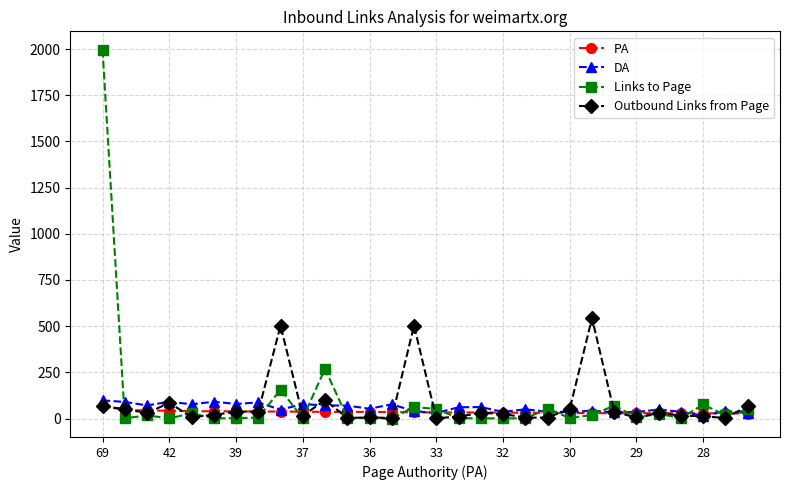

Which series ends up on top after the final intersection of PA and Outbound Links from Page?

Outbound Links from Page